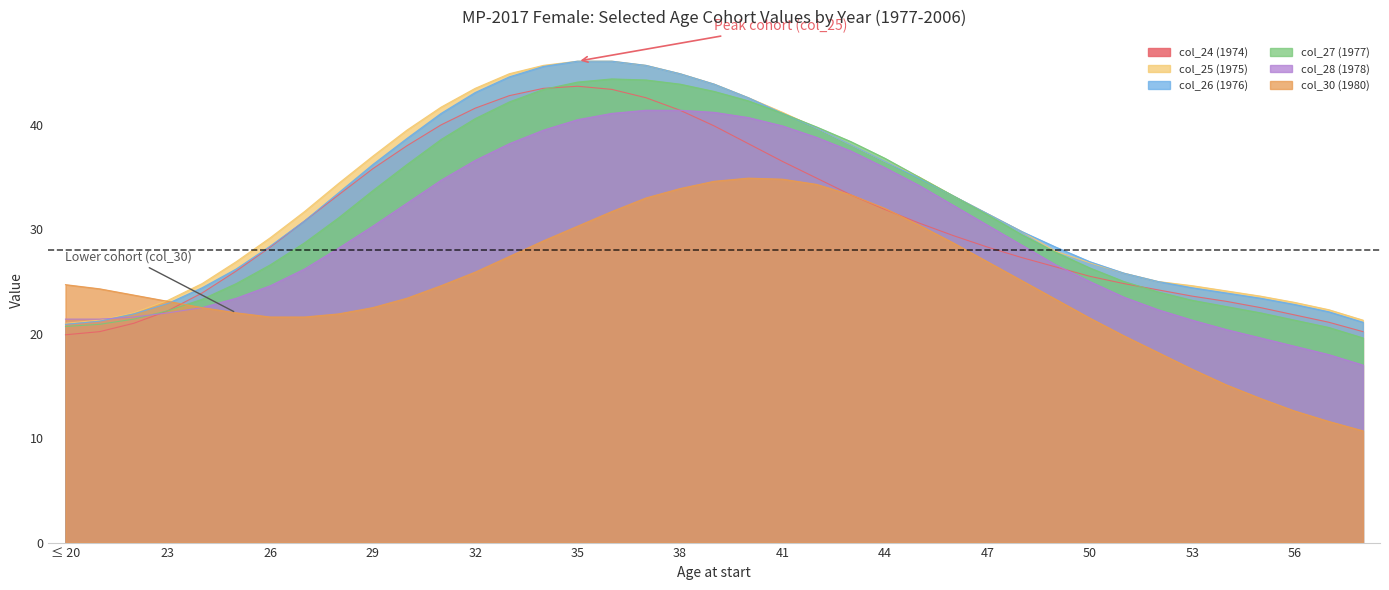

How many interior local peaks does the col_30 series have?

1